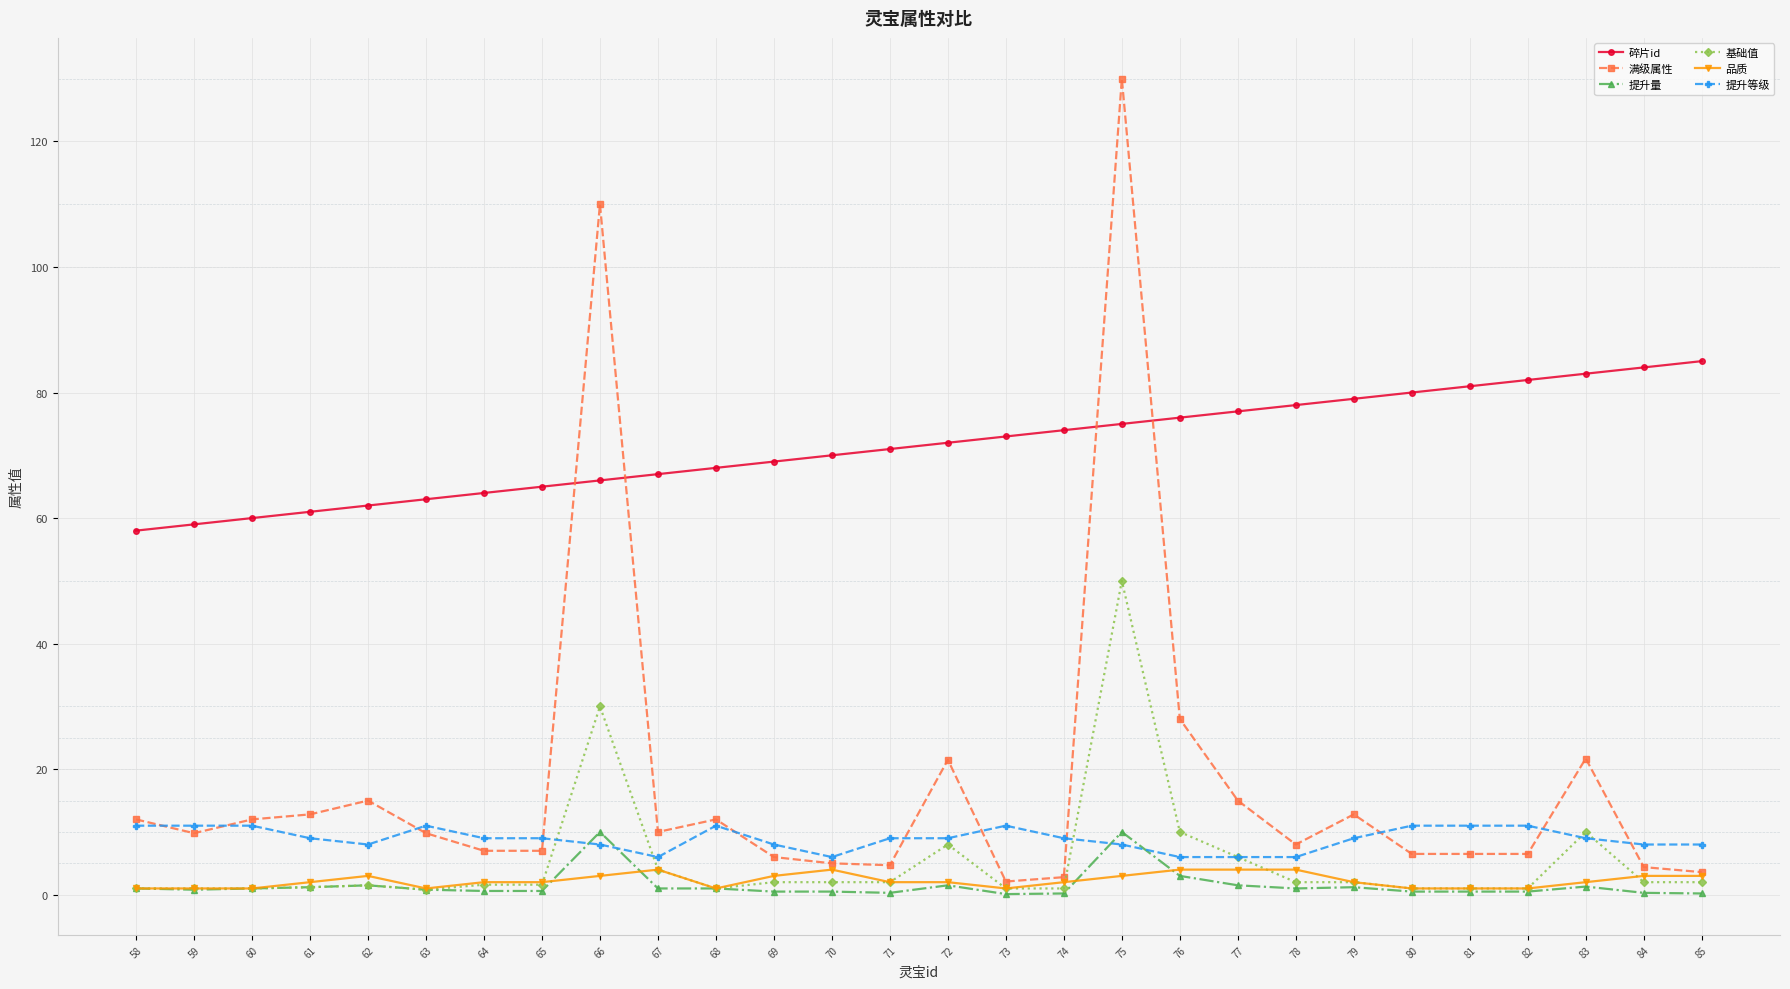

Is it true that 提升量 equals 0.2 at 74?

True